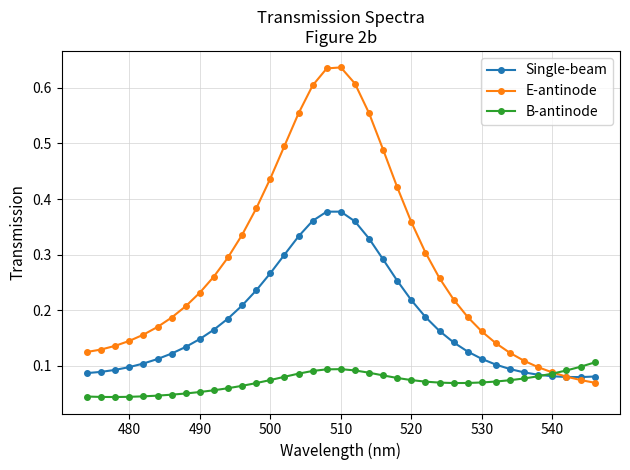

Which series has the largest range (max minus min)?

E-antinode